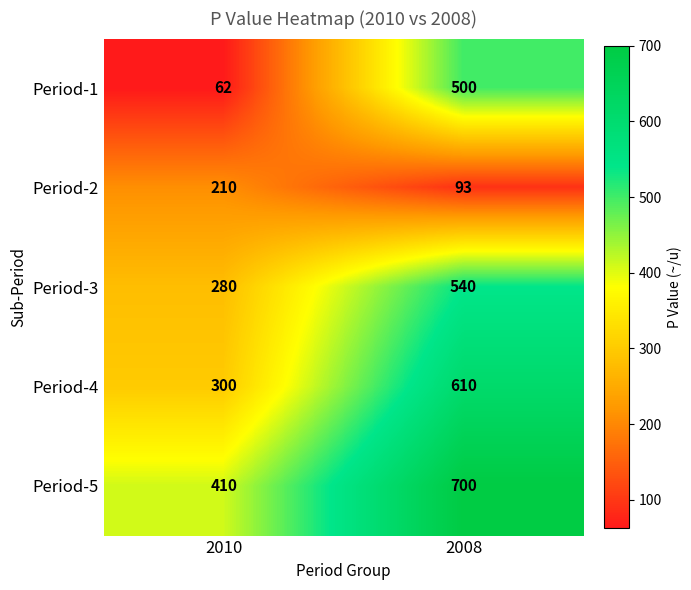

Where is Period-2 nearest to the value 151?

2008